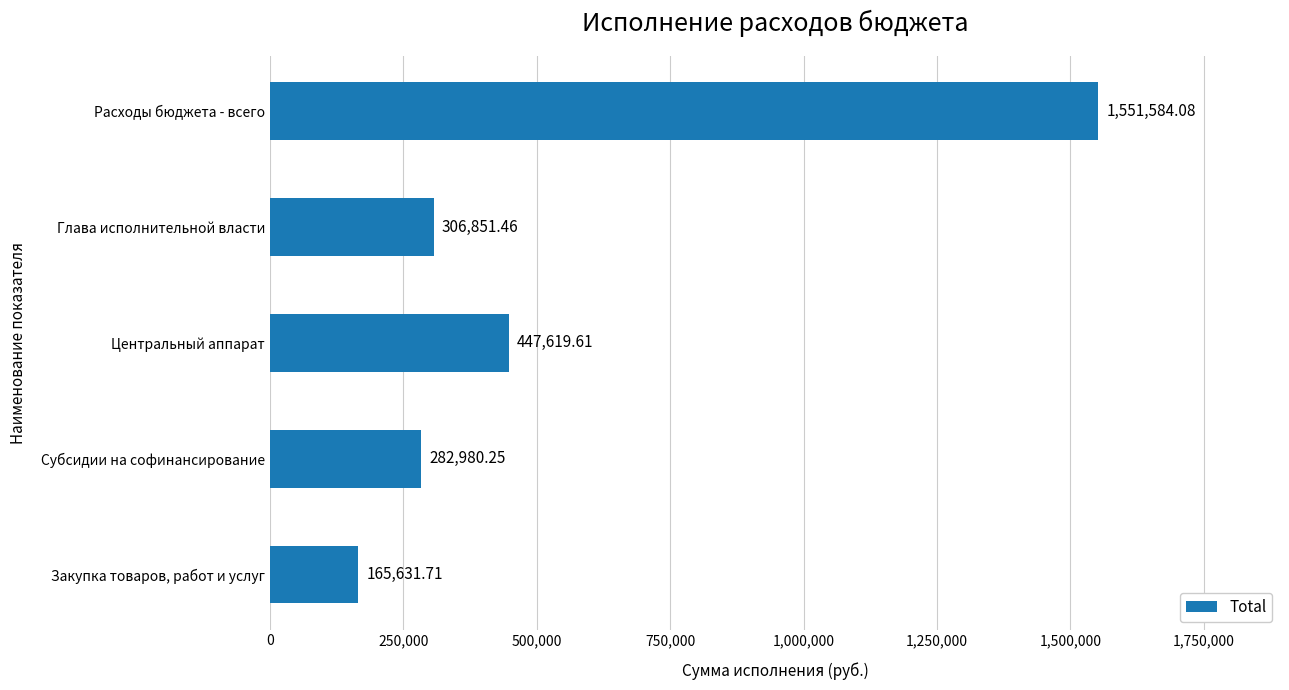

What is the difference between the maximum and second lowest values?

1268603.8